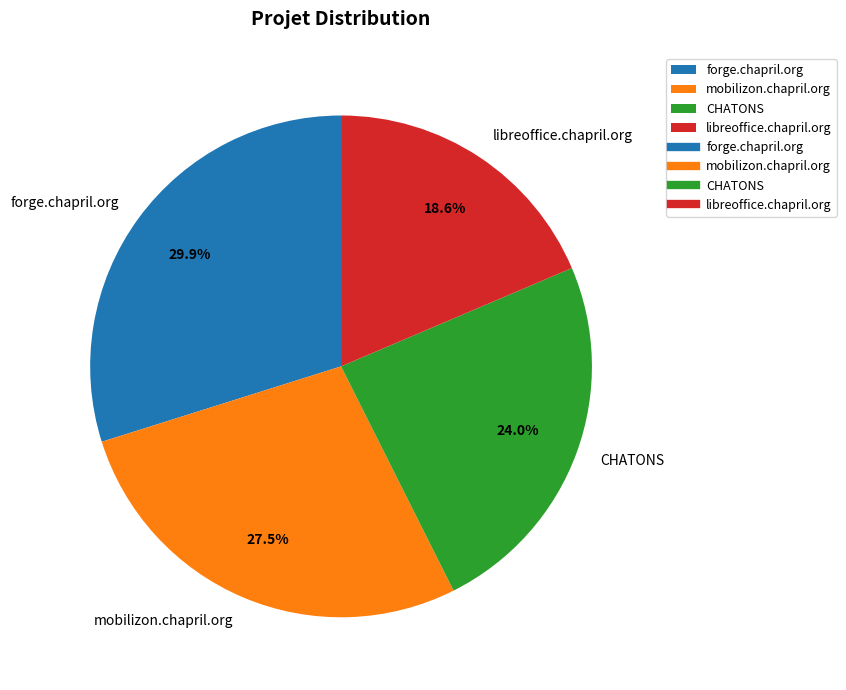

Is there a majority slice in this chart?

No